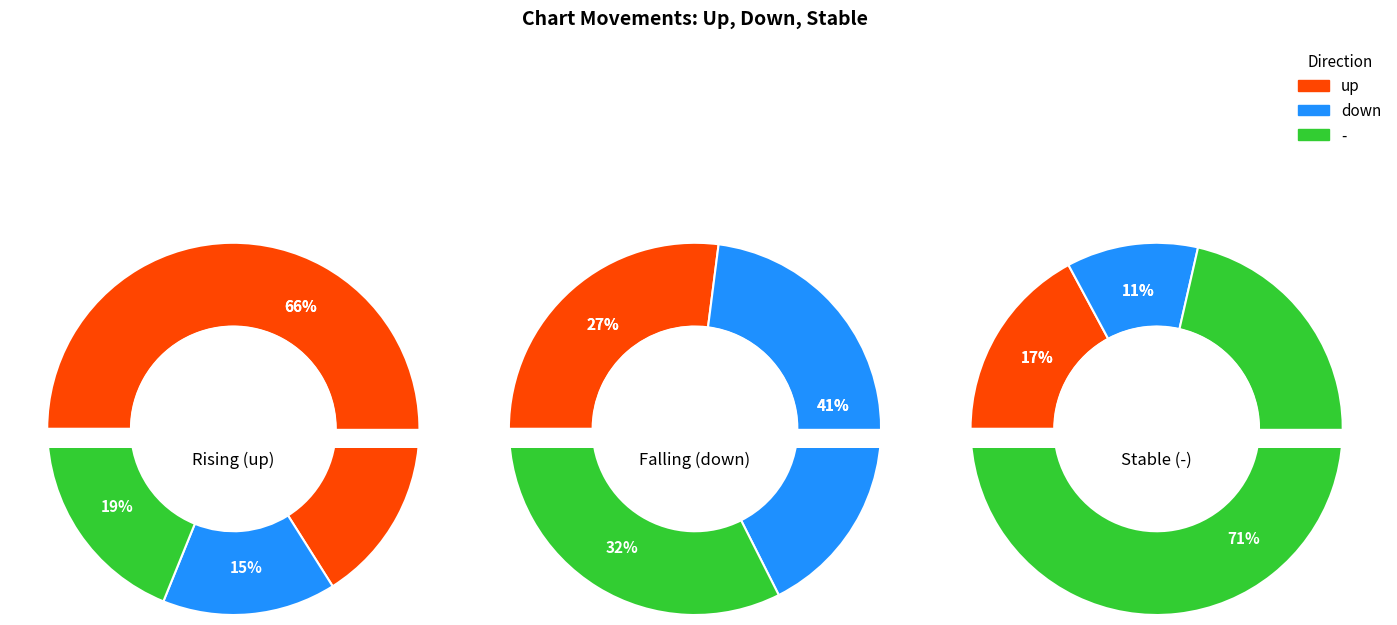

What portion of the pie excludes down?

85.0%